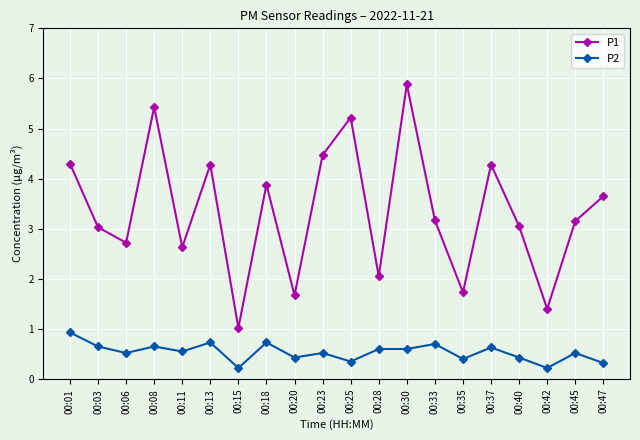

Which category has the highest value in the P1 series?

00:30